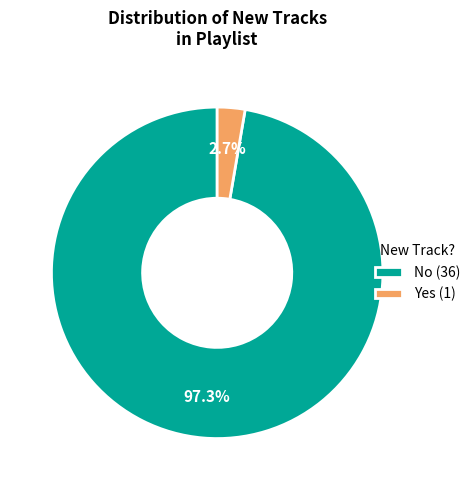

What percentage is the No slice, to the nearest percent?

97%